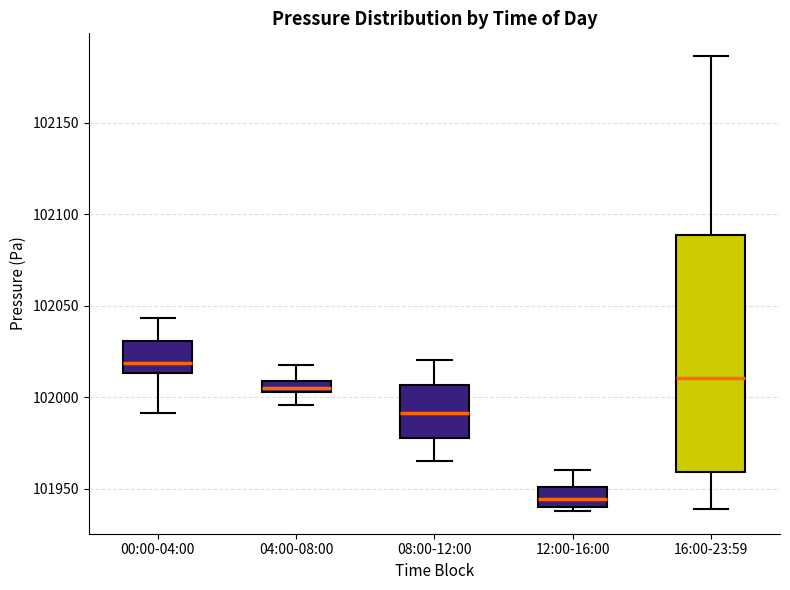

Where is the lower edge of the box for 08:00-12:00 on the y-axis? The values are not printed on the chart, so give them approximately, as read against the axis.

101980